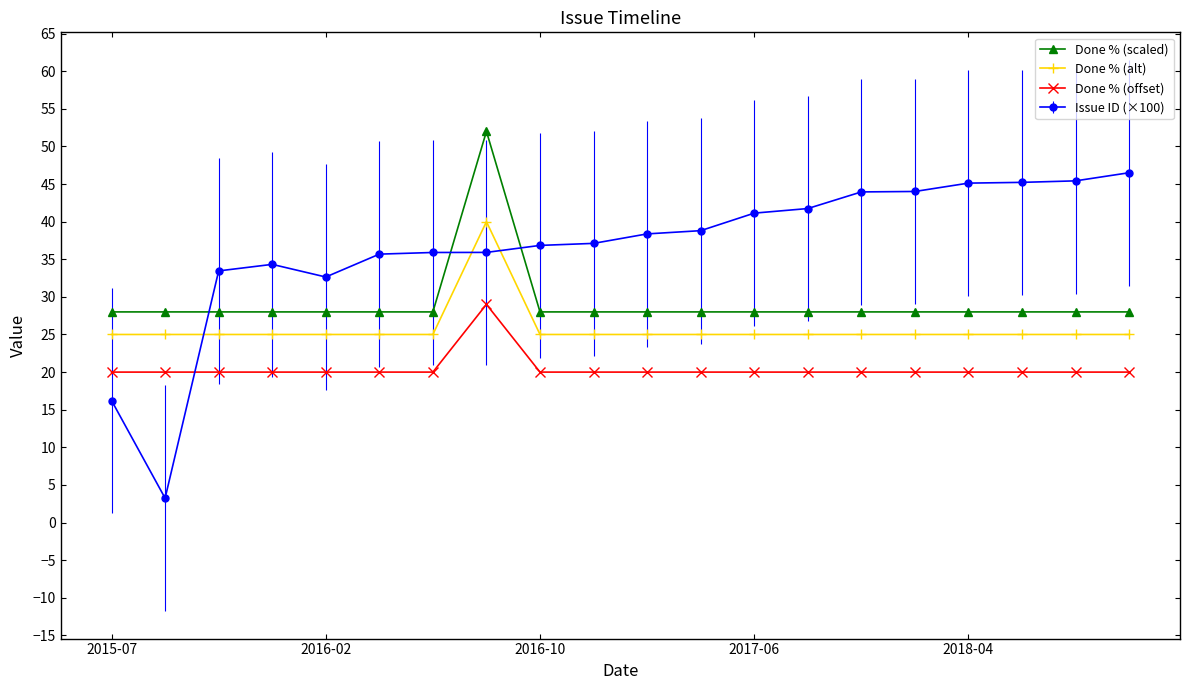

Is this an area chart (filled region under the line)?

No